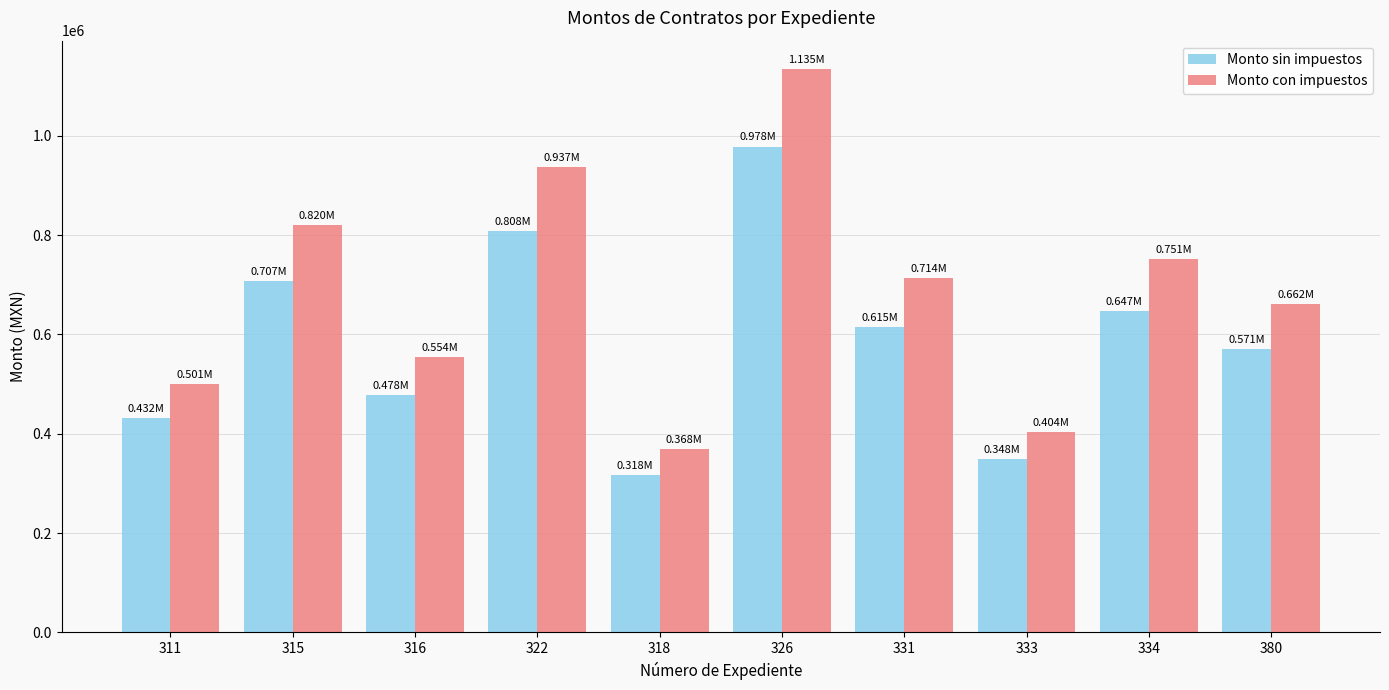

The Monto con impuestos series shows 488627.6 at 331. True or false?

False